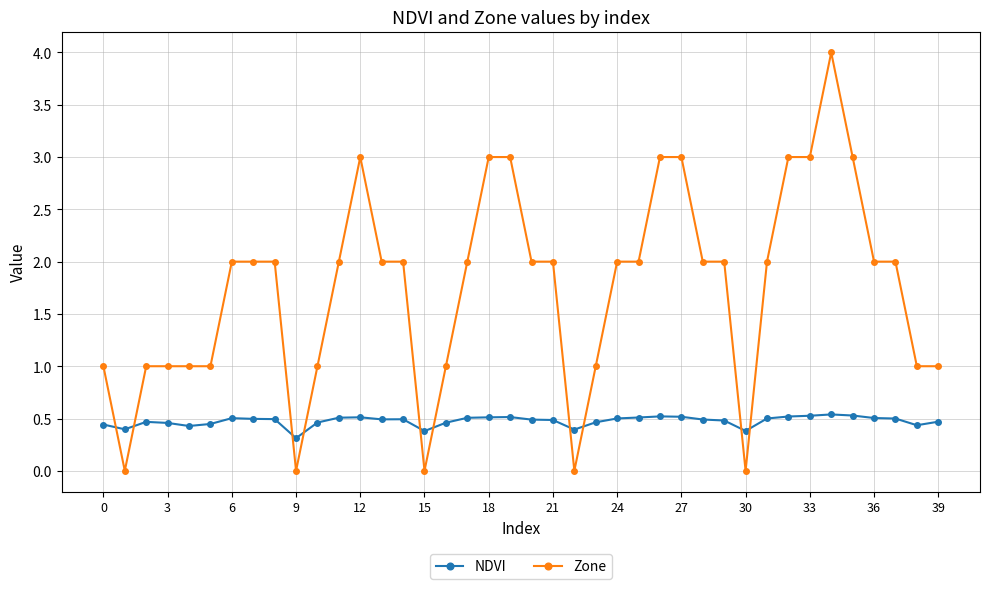

Rank the series by their maximum value, from lowest to highest.

NDVI, Zone